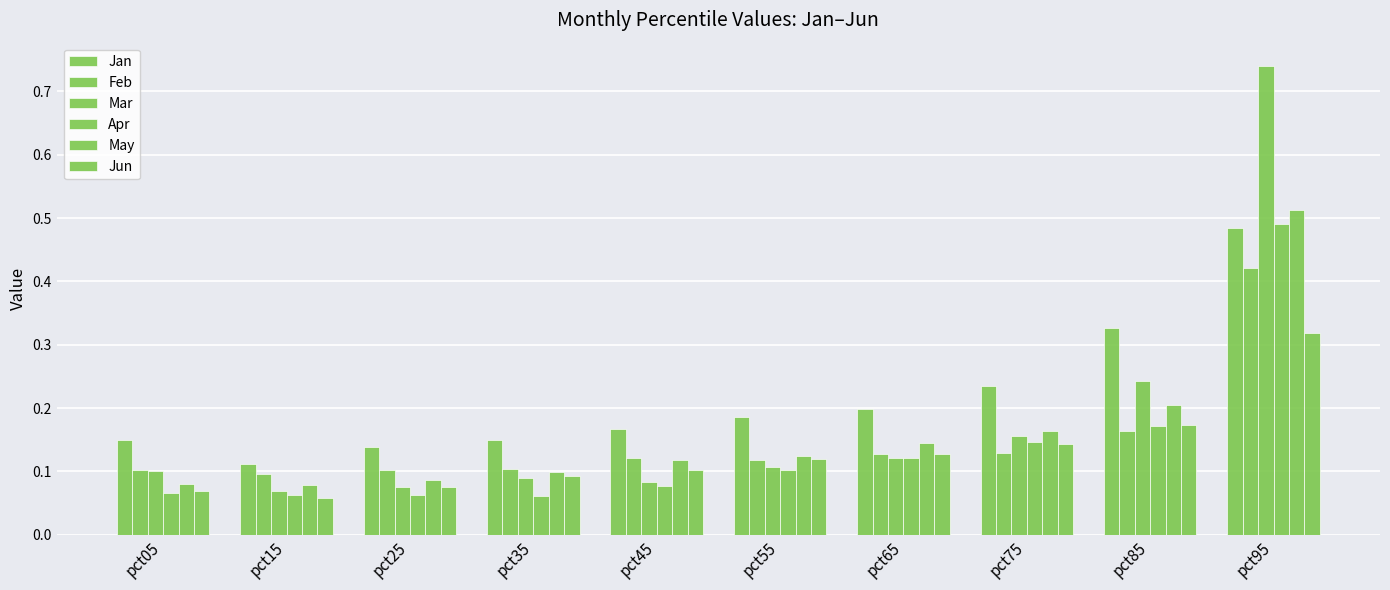

Count the number of categories in the chart.

10